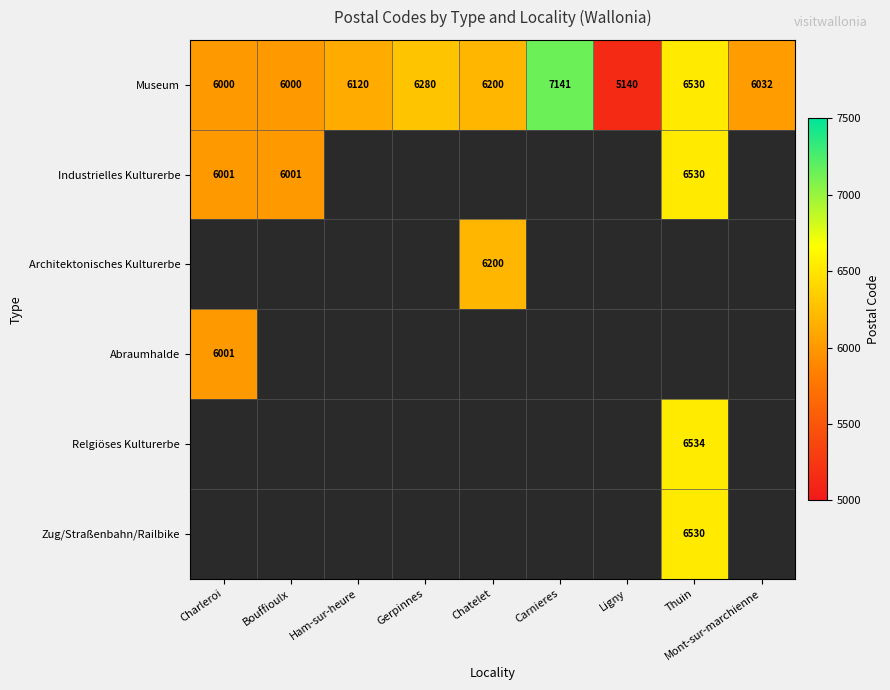

Where is Museum nearest to the value 6140?

Ham-sur-heure